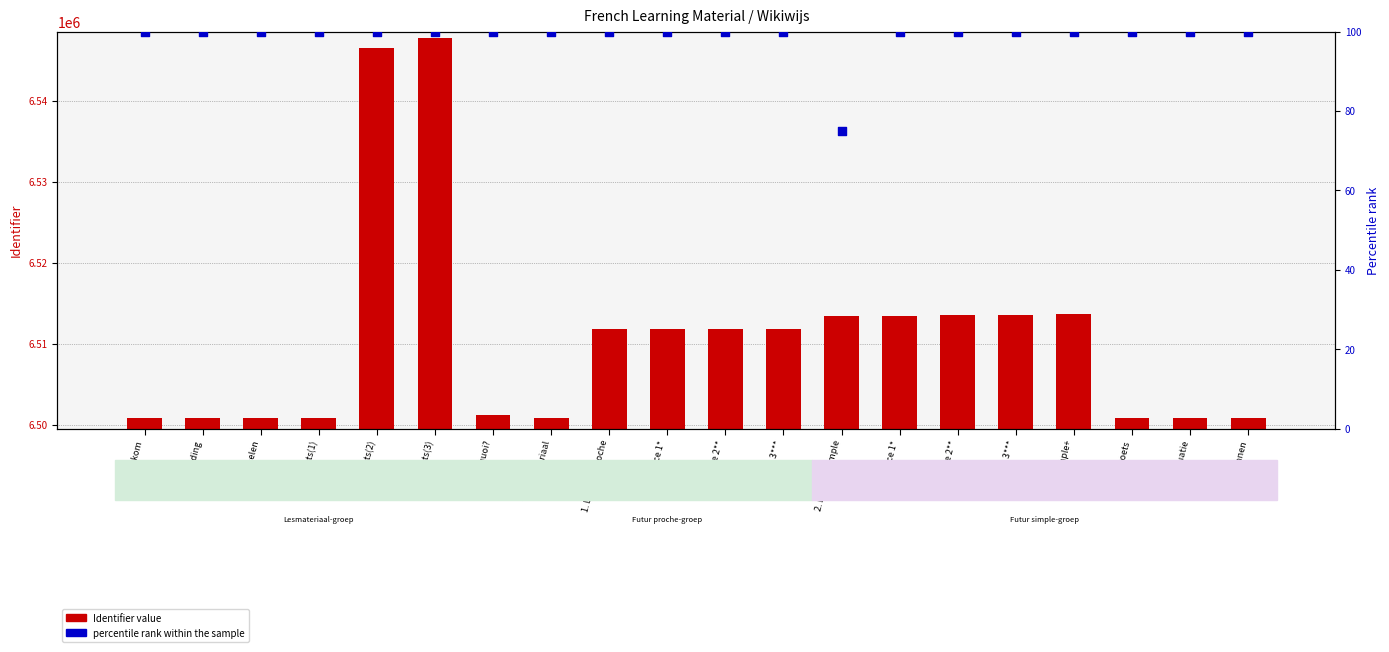

What is the total value across all series at exercice 1*?

6511843